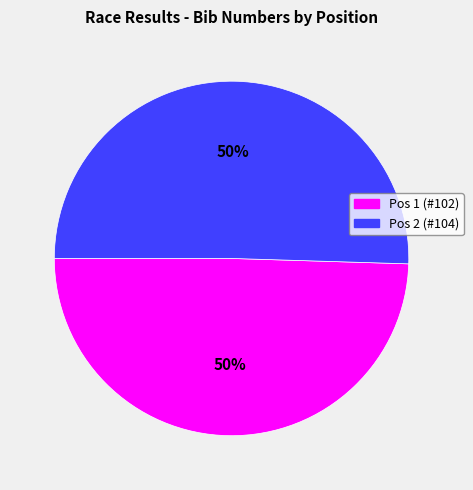

To the nearest percent, what is the average slice percentage?

50%